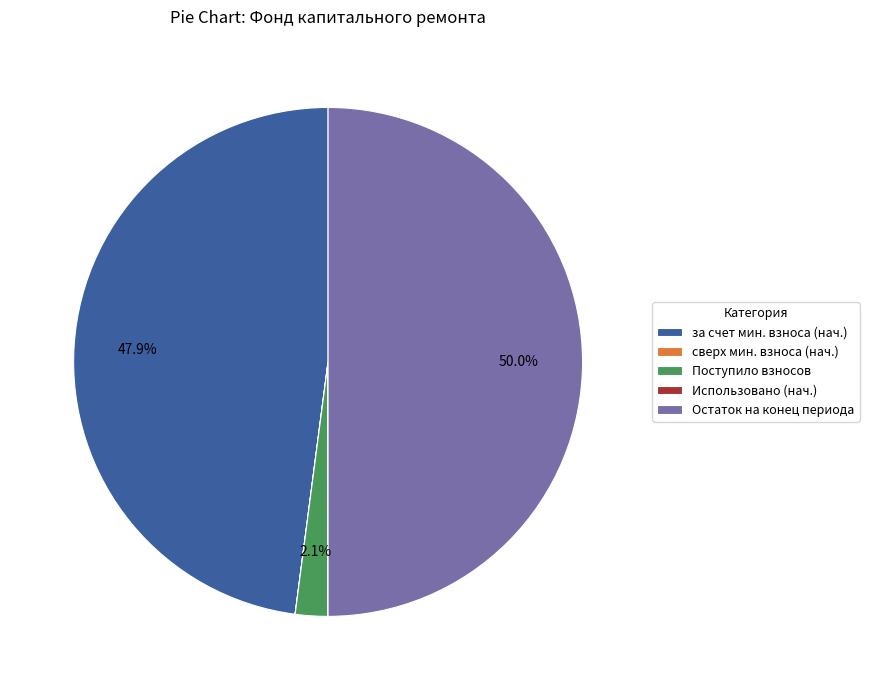

Which category has the biggest portion of the pie?

Остаток на конец периода